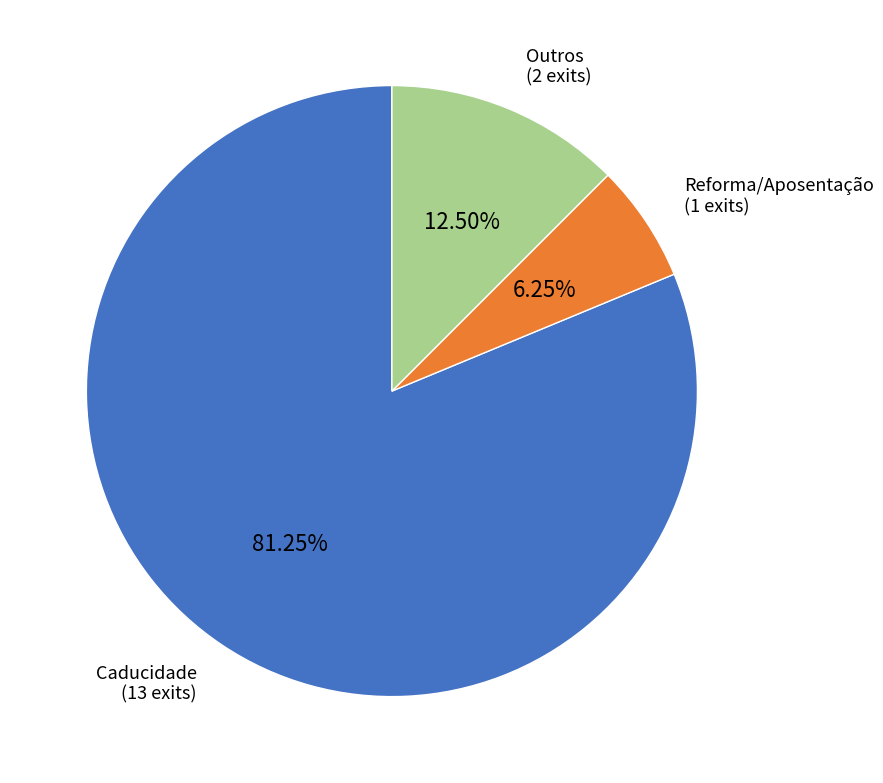

What is the smallest slice in the pie chart?

Reforma/Aposentação